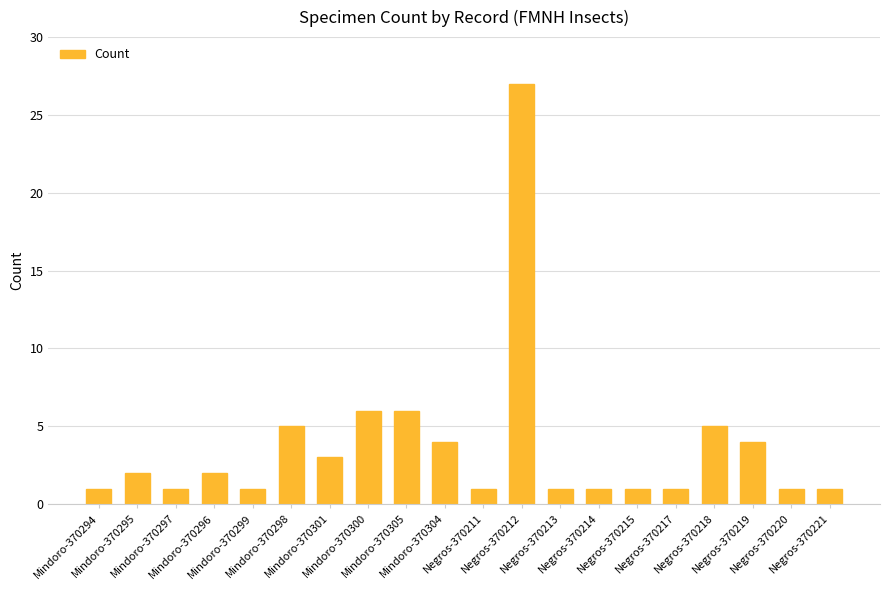

Does the chart contain any negative values?

No